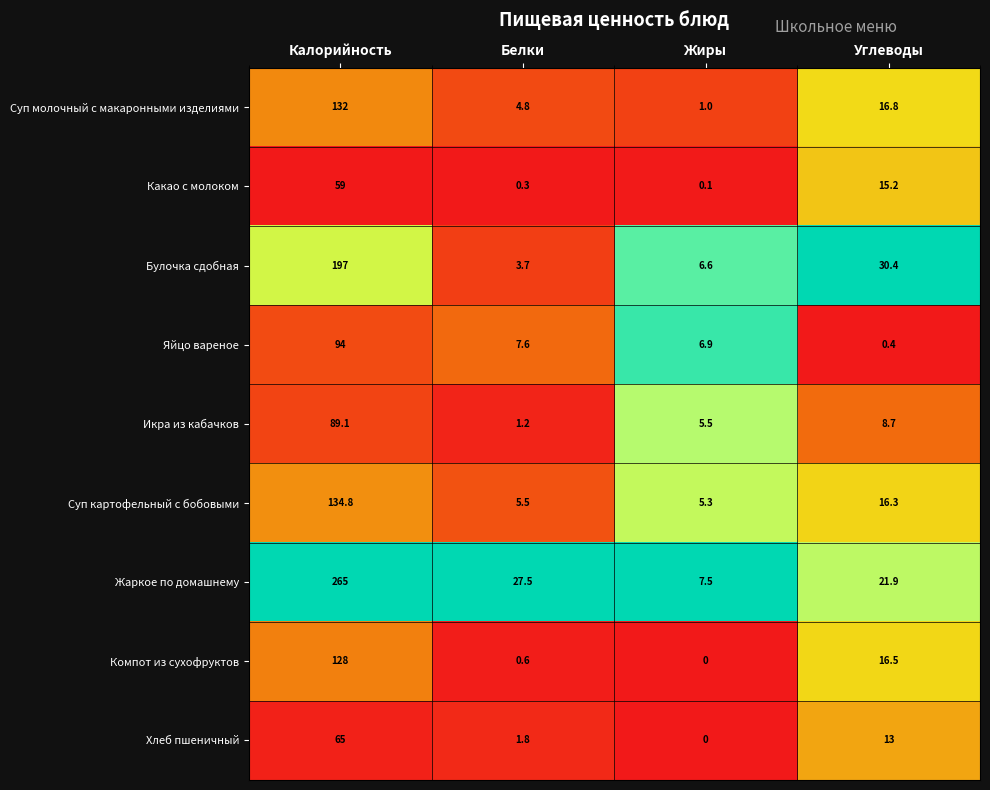

Which series has the largest total across all categories?

Жаркое по домашнему